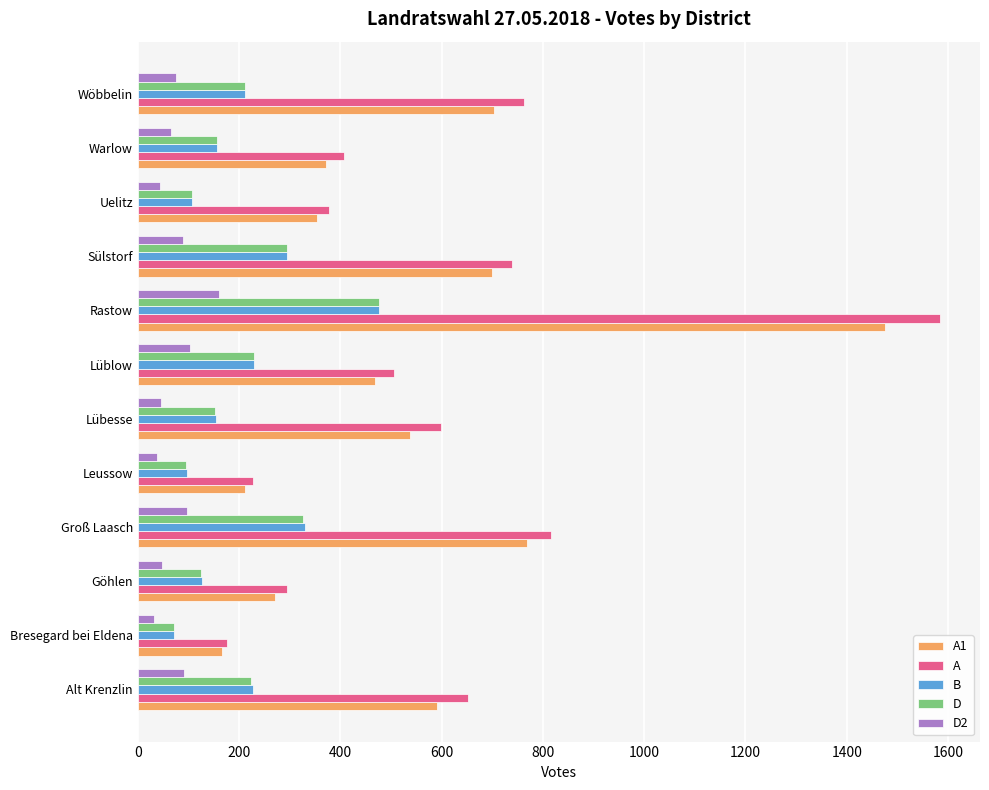

The A series shows 762 at Wöbbelin. True or false?

True